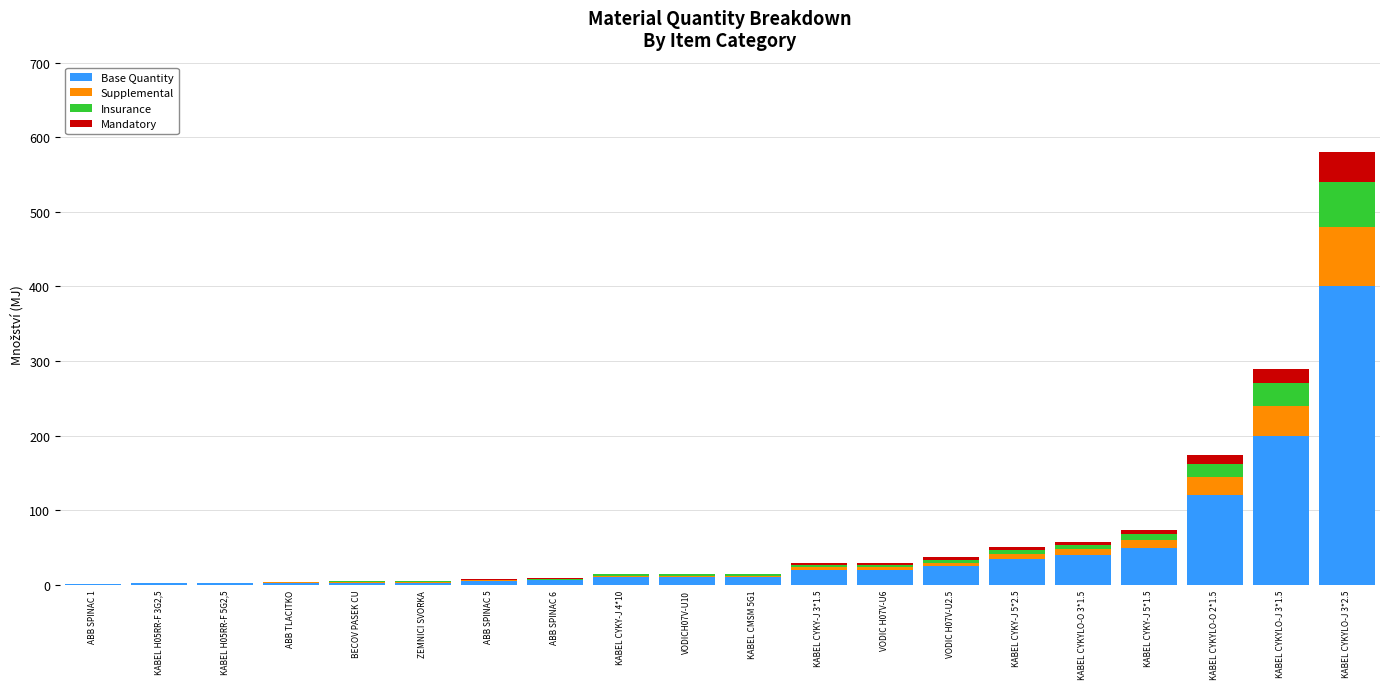

At which category is the sum across all series the highest?

KABEL CYKYLO-J 3*2.5